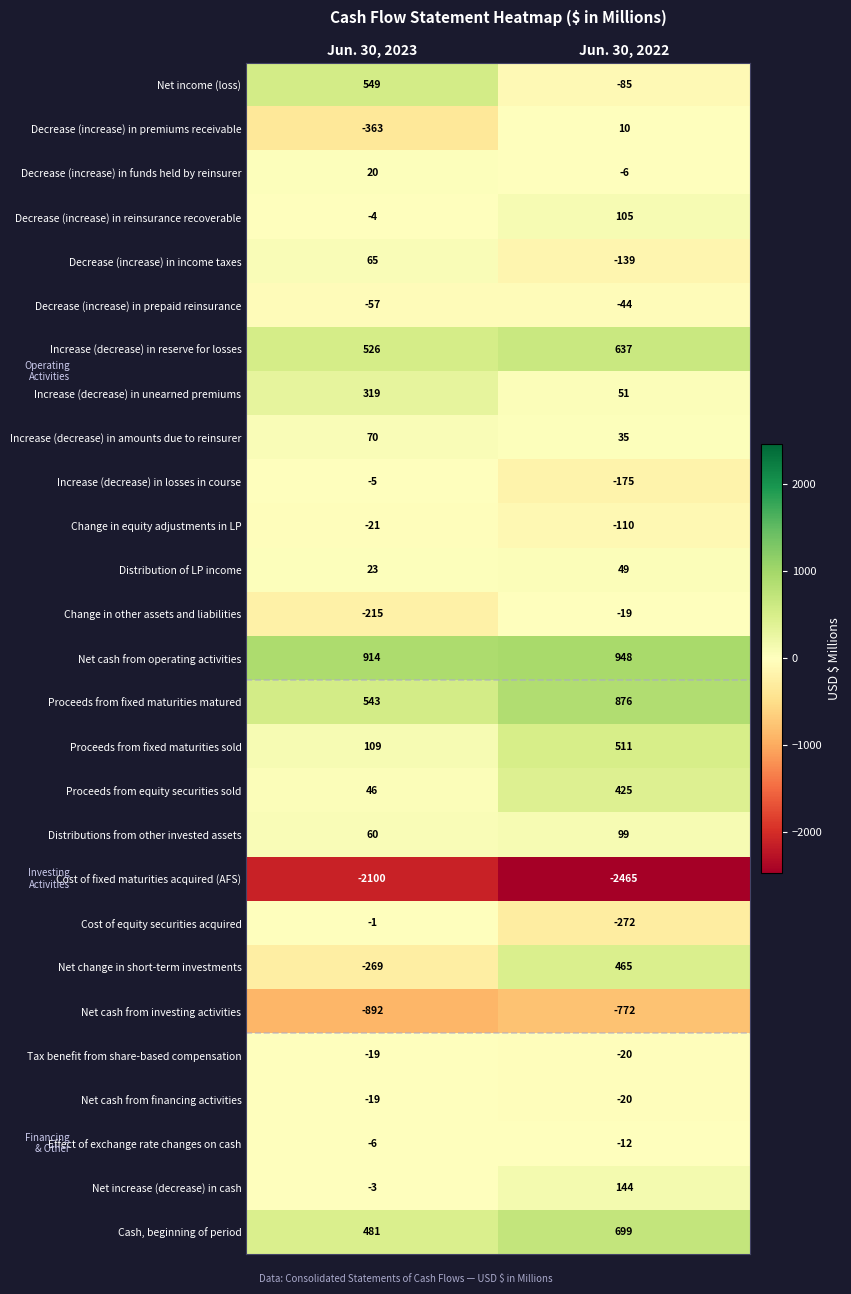

What is the sum of the Proceeds from fixed maturities matured values at Jun. 30, 2022 and Jun. 30, 2023?

1419